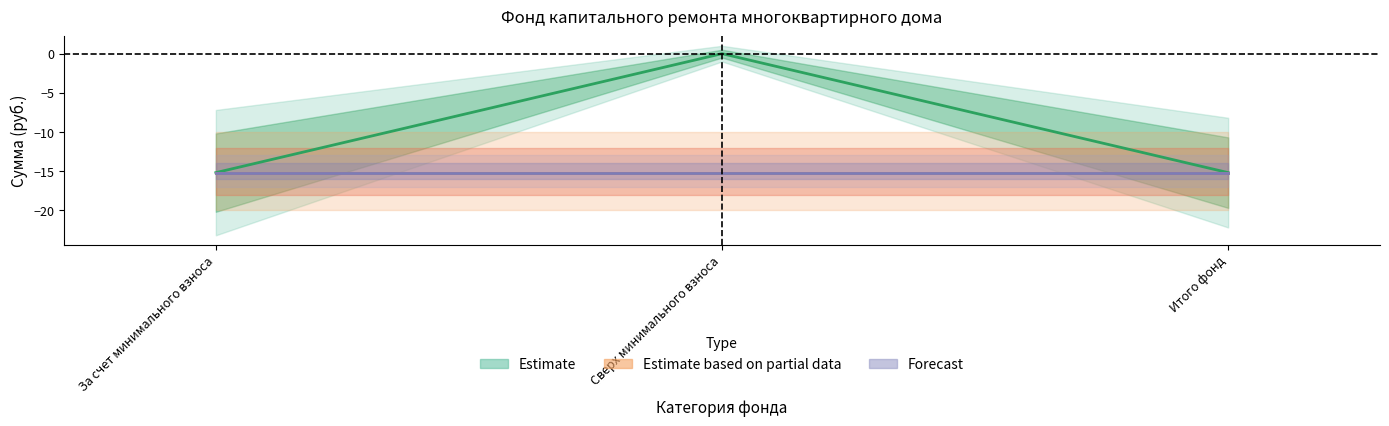

At which label does Остаток на конец first exceed -15?

Сверх минимального взноса